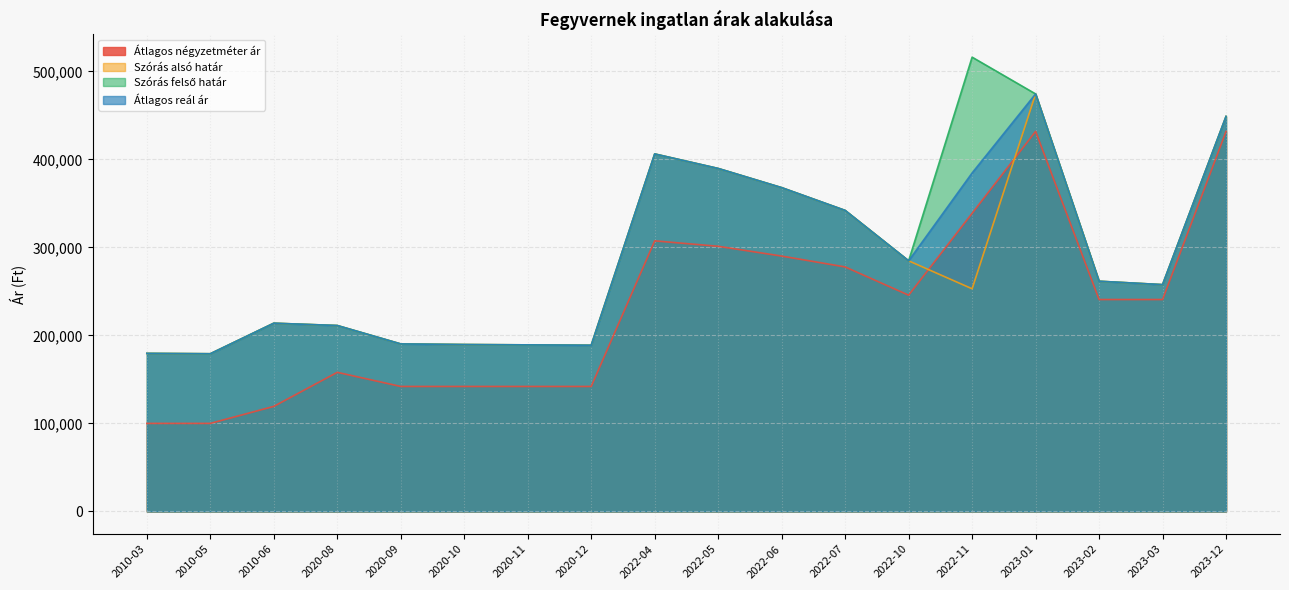

What is the average value of the Szórás alsó határ series?

279295